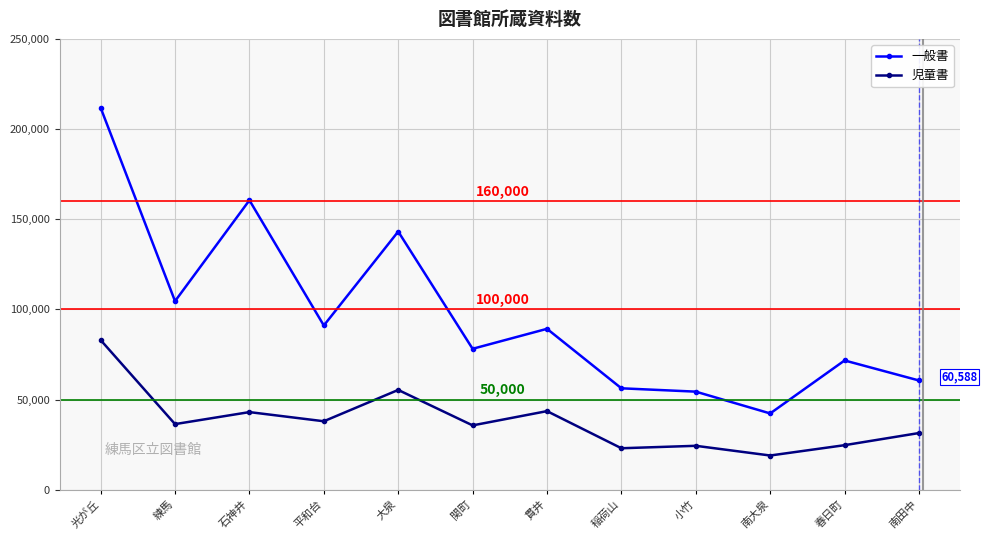

Is it true that 一般書 equals 61050 at 南大泉?

False